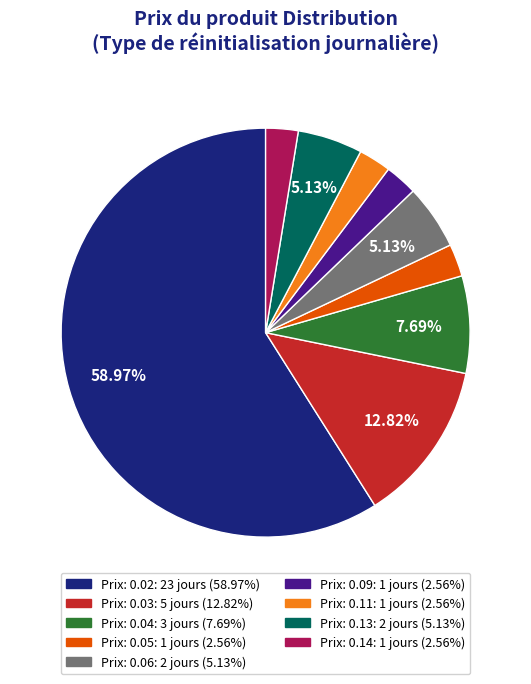

Is there a majority slice in this chart?

Yes